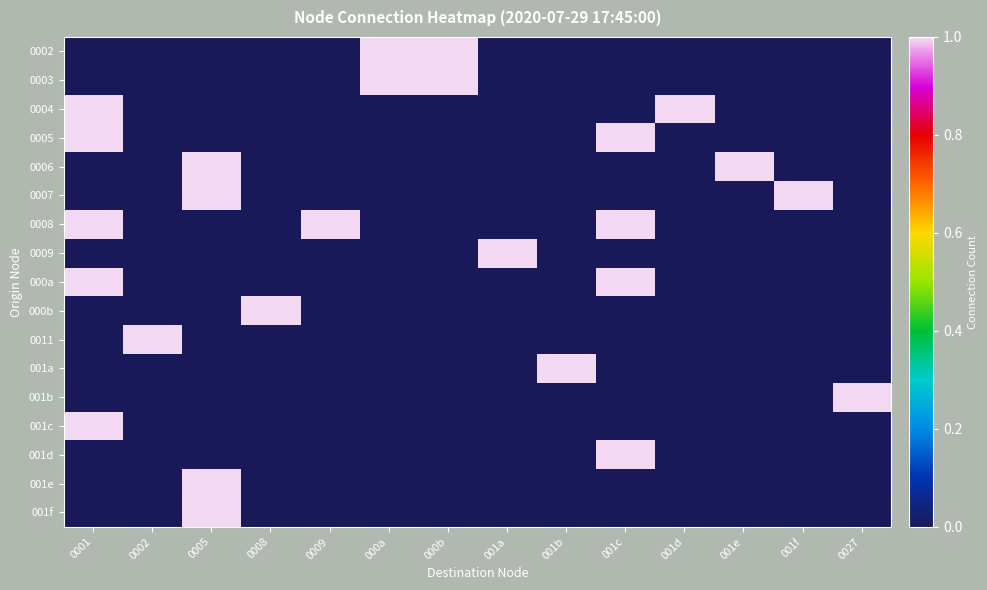

Reading right to left, extract all data points from this chart.

0002: 0027=0	001f=0	001e=0	001d=0	001c=0	001b=0	001a=0	000b=1	000a=1	0009=0	0008=0	0005=0	0002=0	0001=0
0003: 0027=0	001f=0	001e=0	001d=0	001c=0	001b=0	001a=0	000b=1	000a=1	0009=0	0008=0	0005=0	0002=0	0001=0
0004: 0027=0	001f=0	001e=0	001d=1	001c=0	001b=0	001a=0	000b=0	000a=0	0009=0	0008=0	0005=0	0002=0	0001=1
0005: 0027=0	001f=0	001e=0	001d=0	001c=1	001b=0	001a=0	000b=0	000a=0	0009=0	0008=0	0005=0	0002=0	0001=1
0006: 0027=0	001f=0	001e=1	001d=0	001c=0	001b=0	001a=0	000b=0	000a=0	0009=0	0008=0	0005=1	0002=0	0001=0
0007: 0027=0	001f=1	001e=0	001d=0	001c=0	001b=0	001a=0	000b=0	000a=0	0009=0	0008=0	0005=1	0002=0	0001=0
0008: 0027=0	001f=0	001e=0	001d=0	001c=1	001b=0	001a=0	000b=0	000a=0	0009=1	0008=0	0005=0	0002=0	0001=1
0009: 0027=0	001f=0	001e=0	001d=0	001c=0	001b=0	001a=1	000b=0	000a=0	0009=0	0008=0	0005=0	0002=0	0001=0
000a: 0027=0	001f=0	001e=0	001d=0	001c=1	001b=0	001a=0	000b=0	000a=0	0009=0	0008=0	0005=0	0002=0	0001=1
000b: 0027=0	001f=0	001e=0	001d=0	001c=0	001b=0	001a=0	000b=0	000a=0	0009=0	0008=1	0005=0	0002=0	0001=0
0011: 0027=0	001f=0	001e=0	001d=0	001c=0	001b=0	001a=0	000b=0	000a=0	0009=0	0008=0	0005=0	0002=1	0001=0
001a: 0027=0	001f=0	001e=0	001d=0	001c=0	001b=1	001a=0	000b=0	000a=0	0009=0	0008=0	0005=0	0002=0	0001=0
001b: 0027=1	001f=0	001e=0	001d=0	001c=0	001b=0	001a=0	000b=0	000a=0	0009=0	0008=0	0005=0	0002=0	0001=0
001c: 0027=0	001f=0	001e=0	001d=0	001c=0	001b=0	001a=0	000b=0	000a=0	0009=0	0008=0	0005=0	0002=0	0001=1
001d: 0027=0	001f=0	001e=0	001d=0	001c=1	001b=0	001a=0	000b=0	000a=0	0009=0	0008=0	0005=0	0002=0	0001=0
001e: 0027=0	001f=0	001e=0	001d=0	001c=0	001b=0	001a=0	000b=0	000a=0	0009=0	0008=0	0005=1	0002=0	0001=0
001f: 0027=0	001f=0	001e=0	001d=0	001c=0	001b=0	001a=0	000b=0	000a=0	0009=0	0008=0	0005=1	0002=0	0001=0